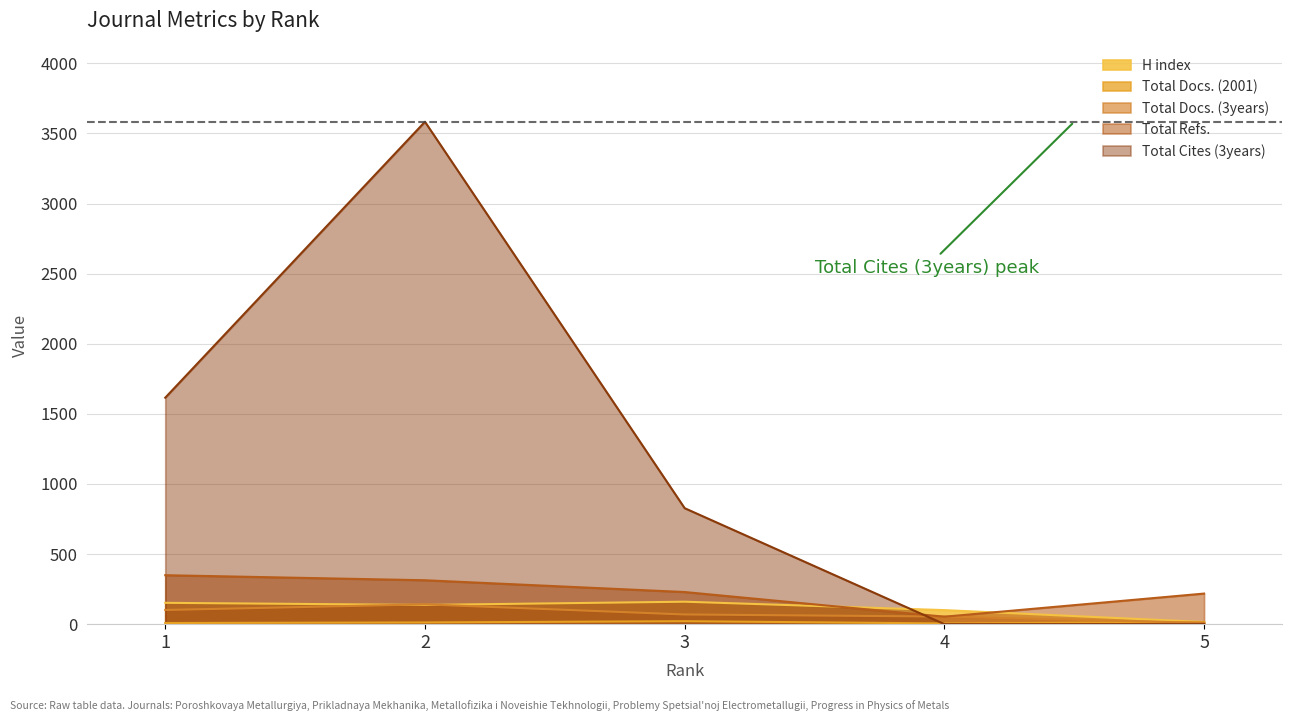

How many categories are shown in the chart?

5